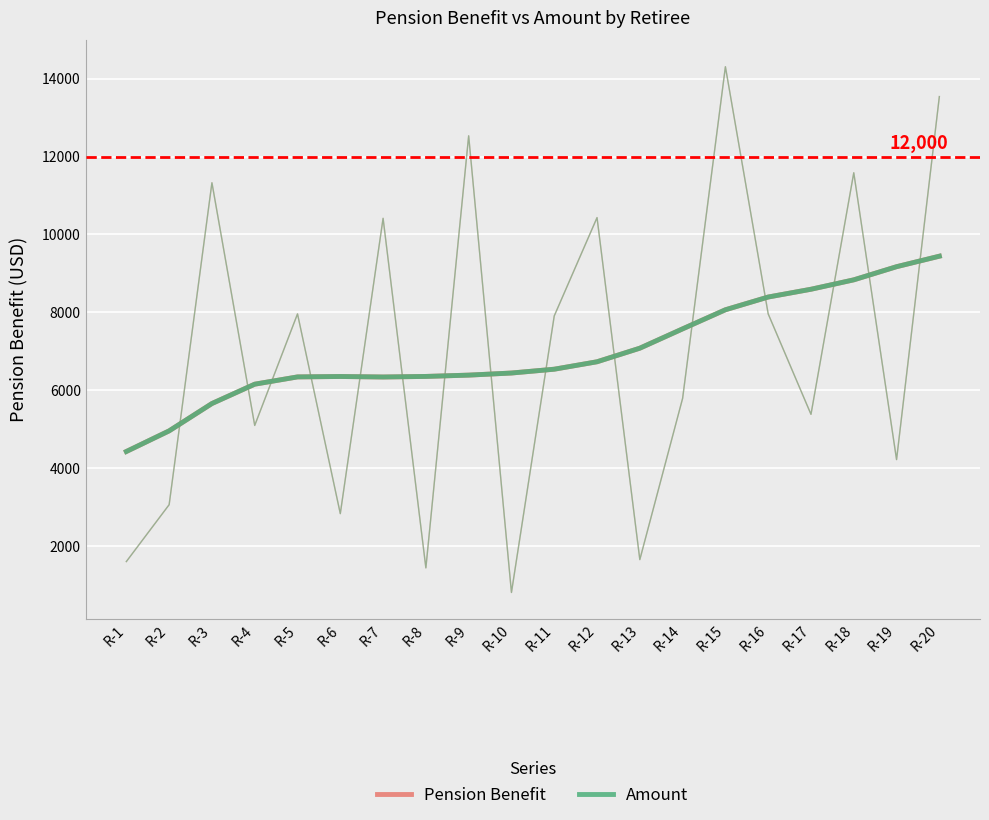

List the series in order of their peak value, highest first.

Pension Benefit, Amount